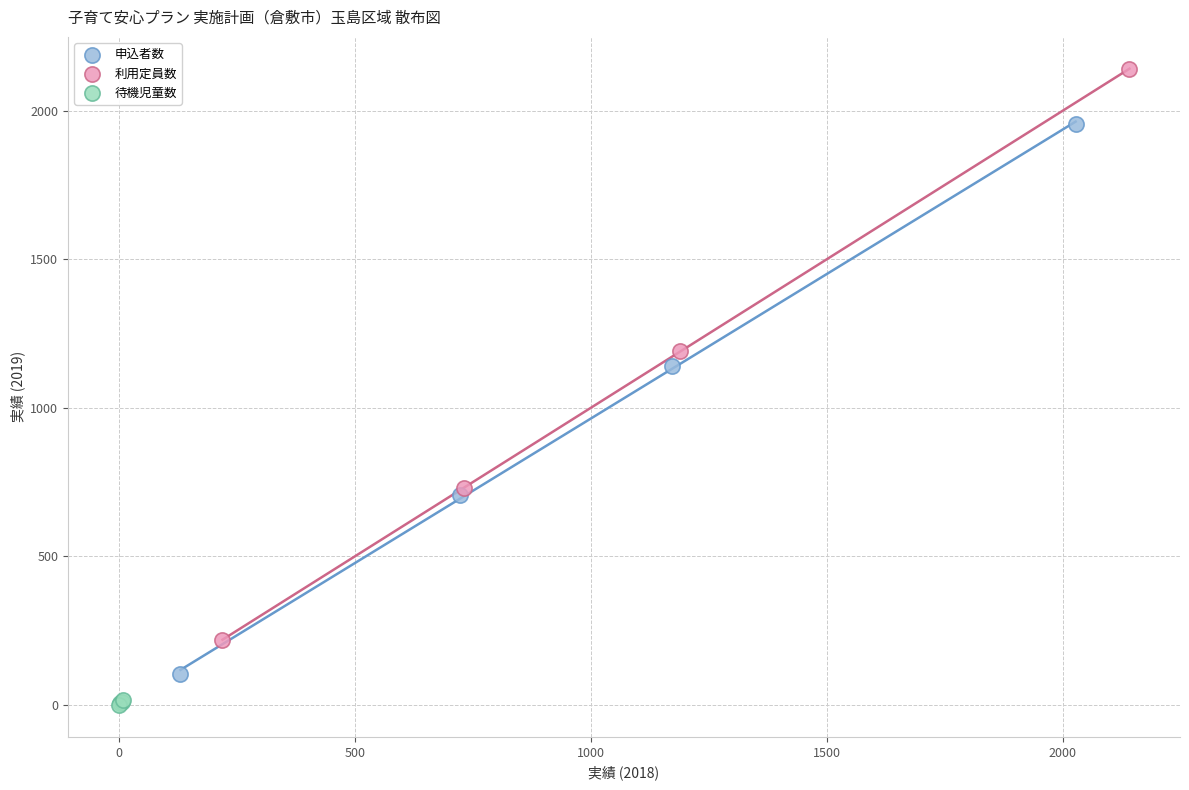

Which series reaches the maximum Y coordinate?

利用定員数